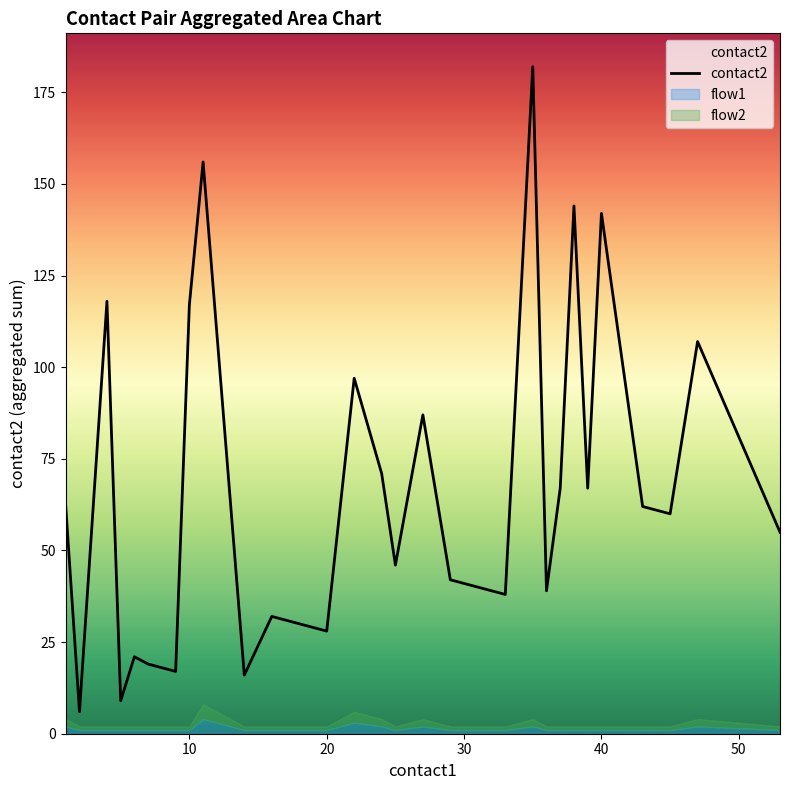

What is the highest value of the contact2 series?

182